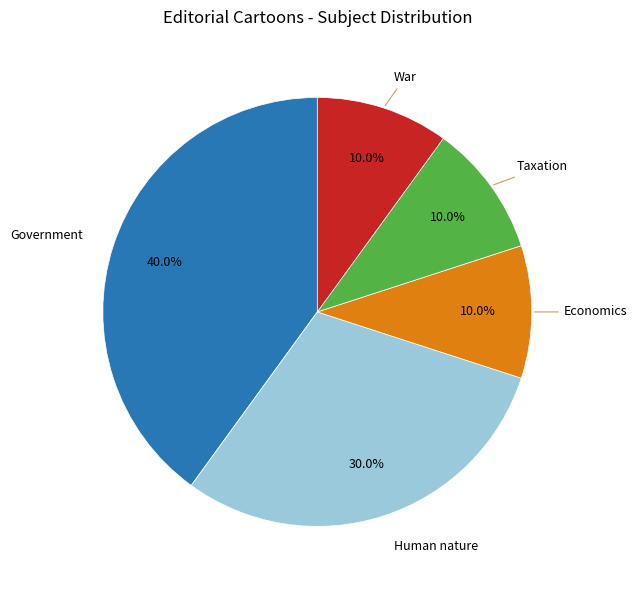

Approximately how many times larger is the value at Human nature compared to Taxation?

3.0